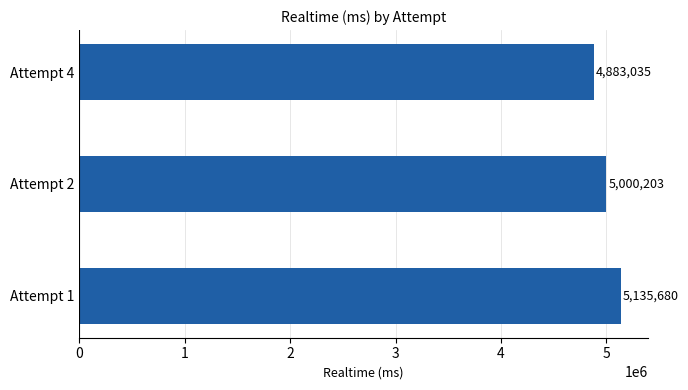

The value at Attempt 4 is 1307989. True or false?

False